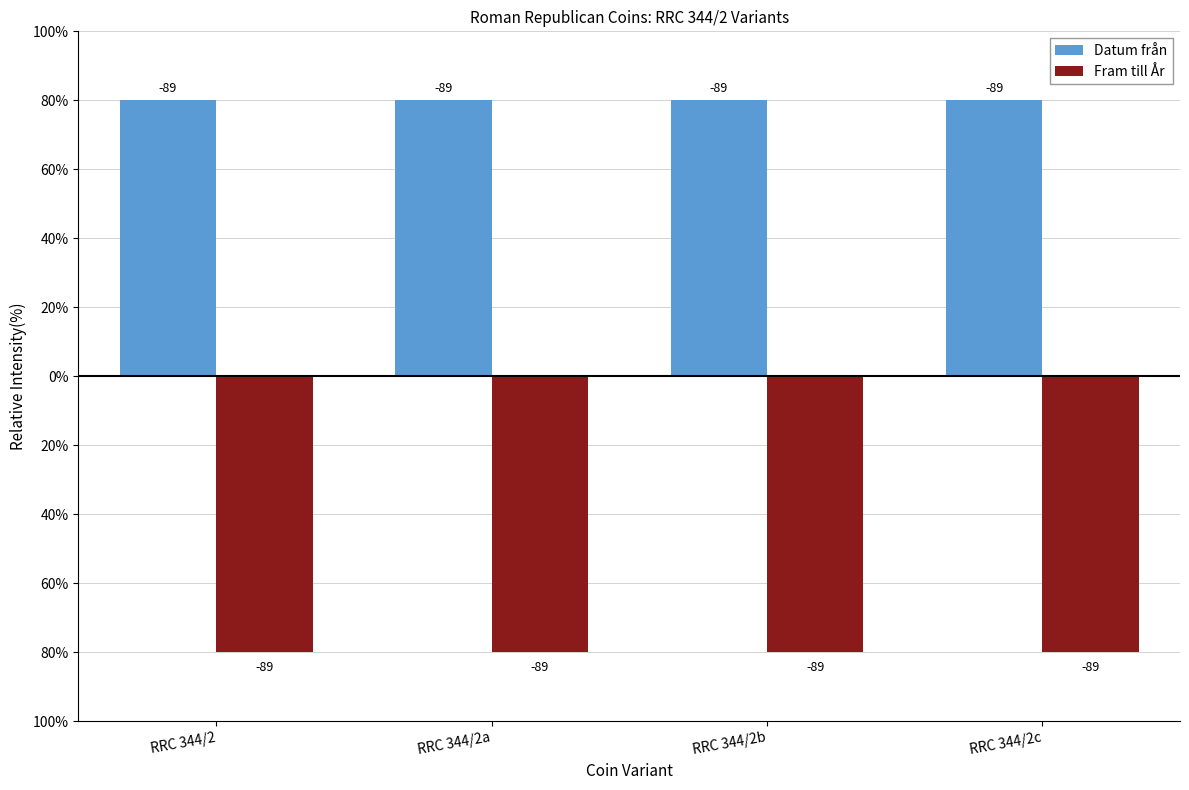

What are all the series names shown in the legend?

Datum från, Fram till År